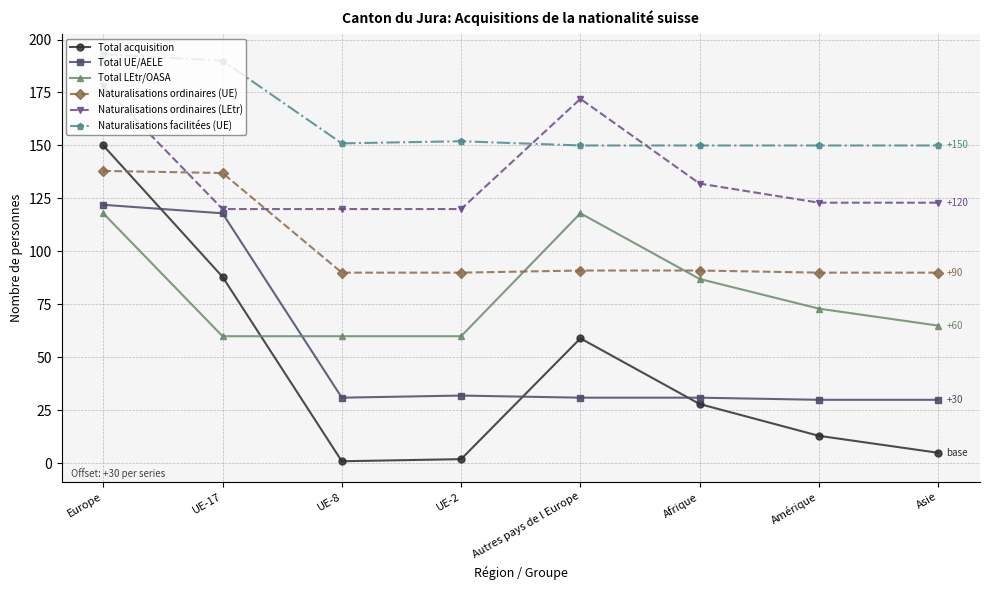

True or false: Naturalisations ordinaires (LEtr) has more than 2 interior local peaks.

False